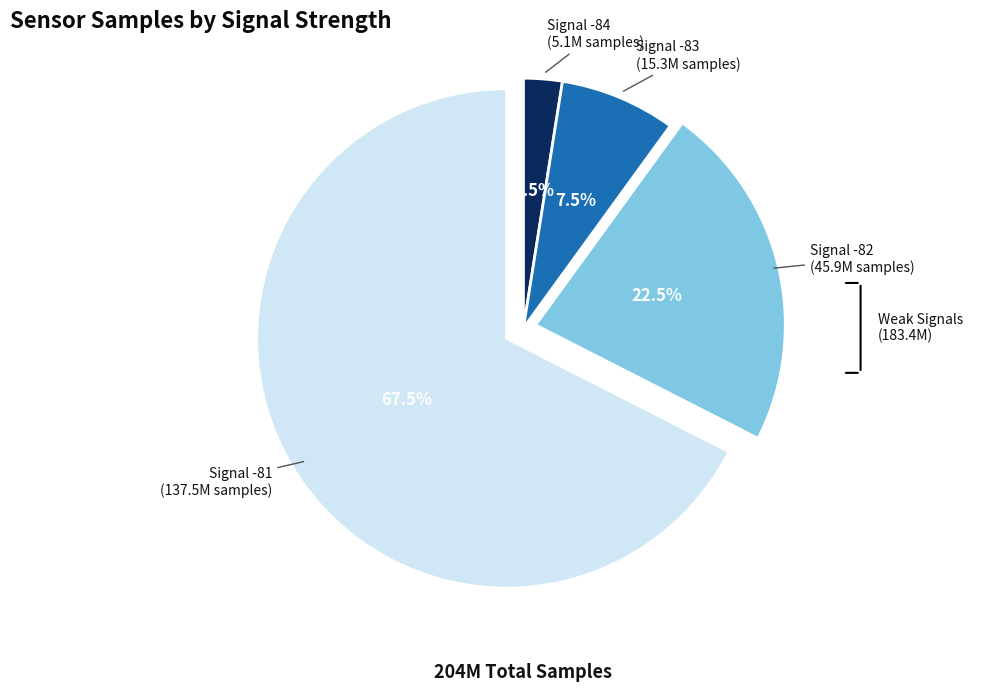

Does any single category account for the majority?

Yes